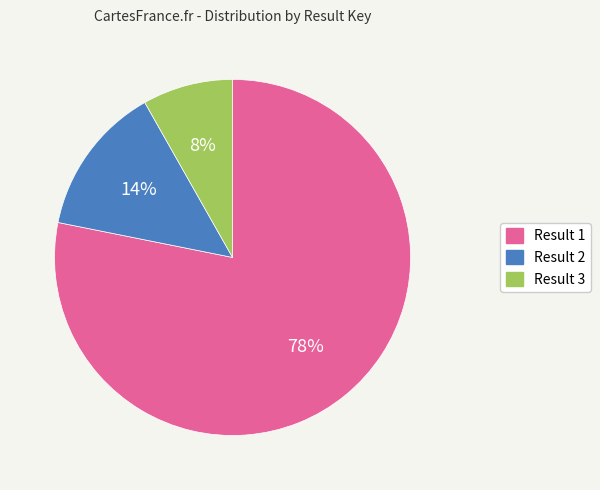

Is there any slice that represents more than half of the pie?

Yes